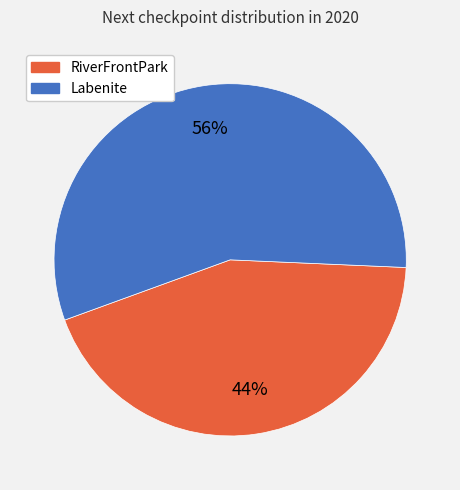

Which slice represents more than half of the pie?

Labenite